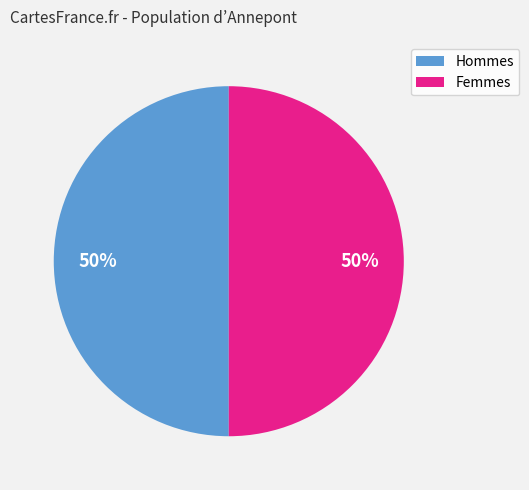

To the nearest percent, what is the average slice percentage?

50%